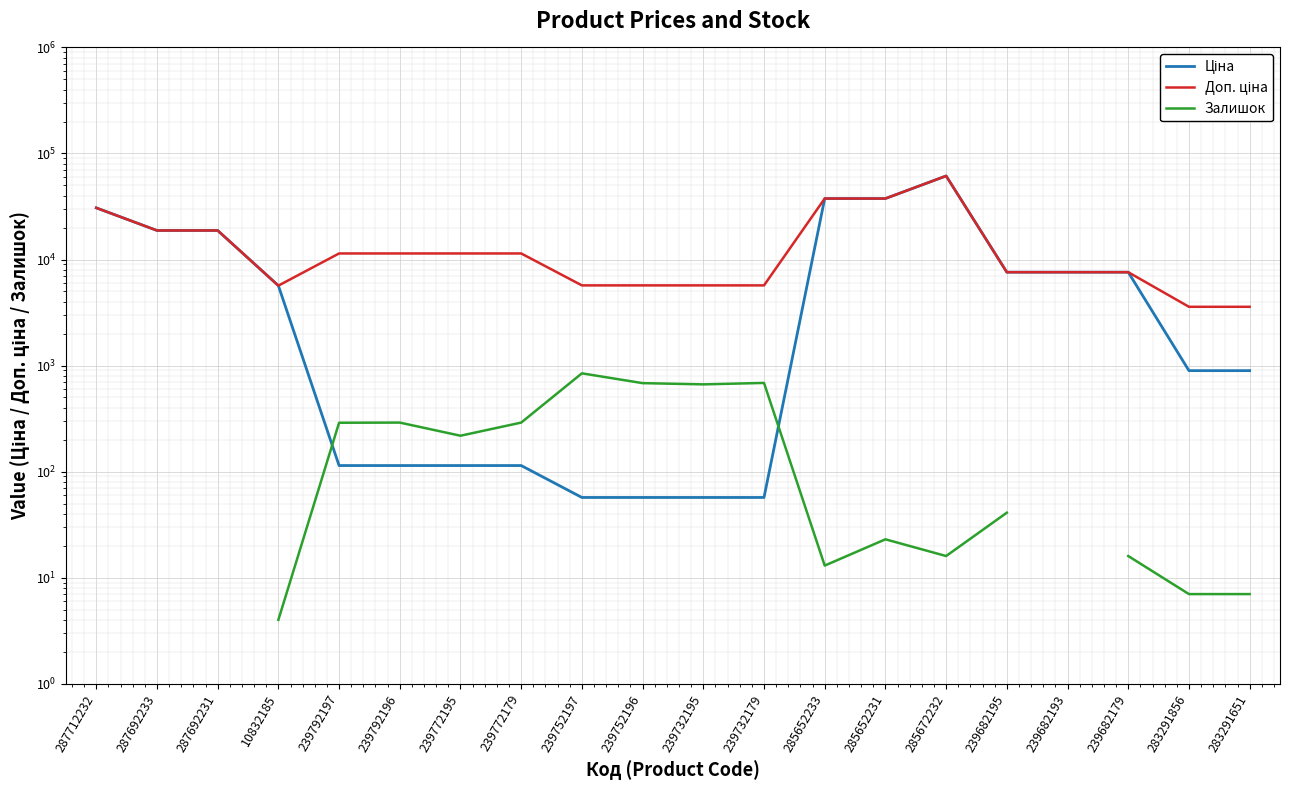

True or false: Доп. ціна has a value of 1763.1 at 10832185.

False